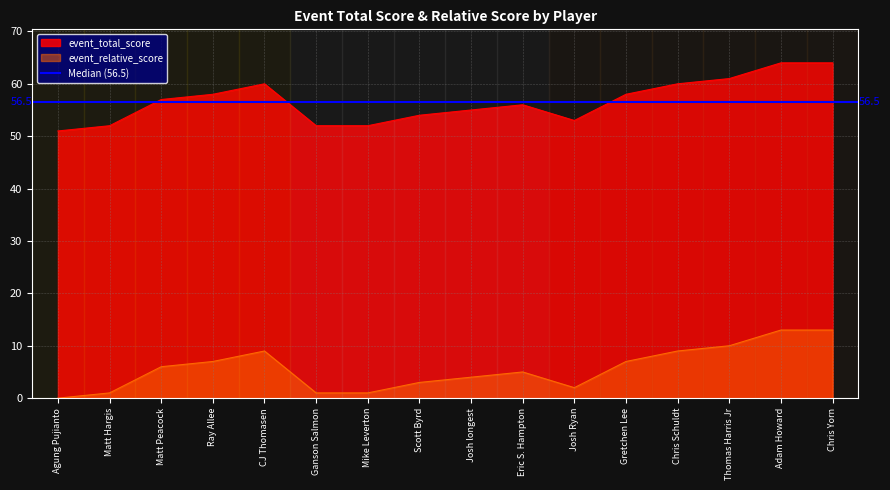

What is the lowest value of the event_total_score series?

51